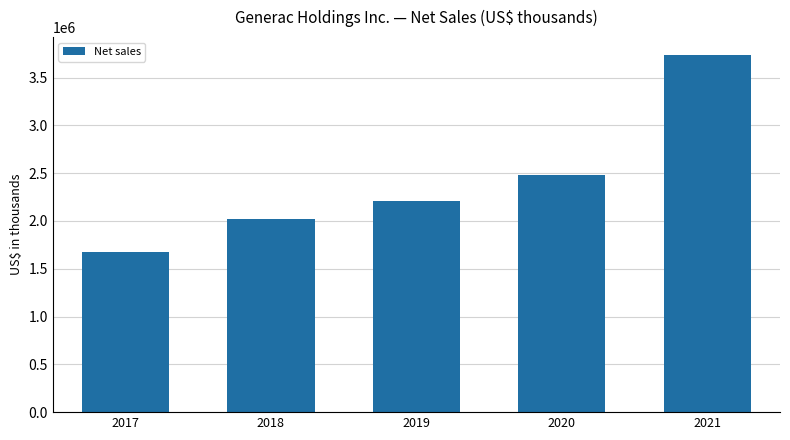

List the labels in order of value, smallest first.

2017, 2018, 2019, 2020, 2021